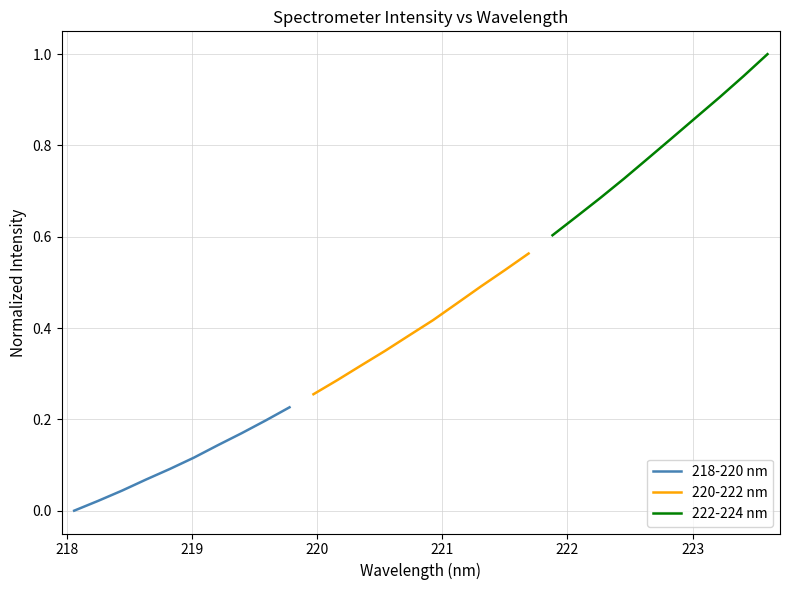

What is the average value of the 218-220 nm series?

0.1